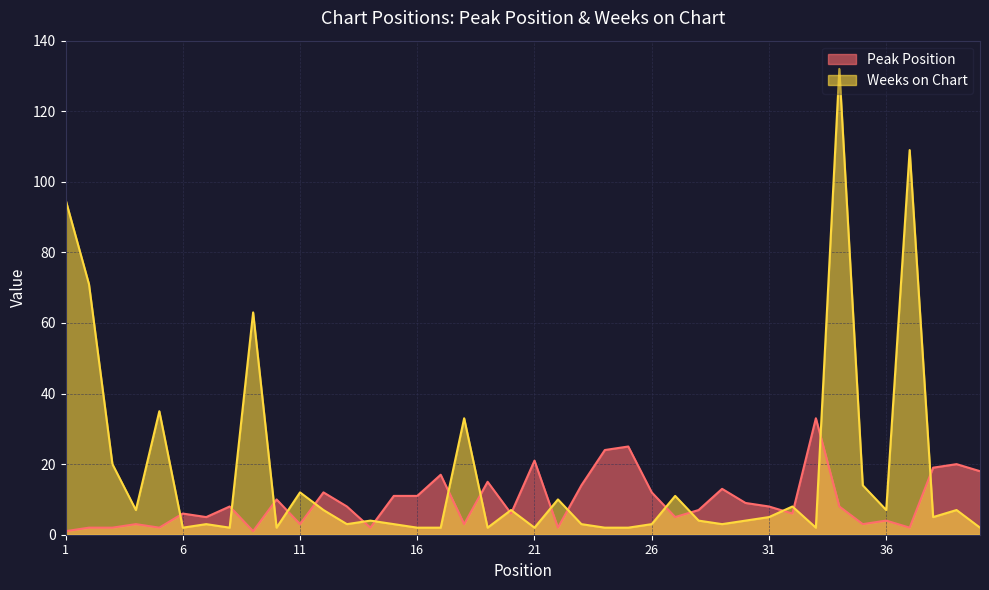

True or false: Peak Position has a value of 5 at 27.

True